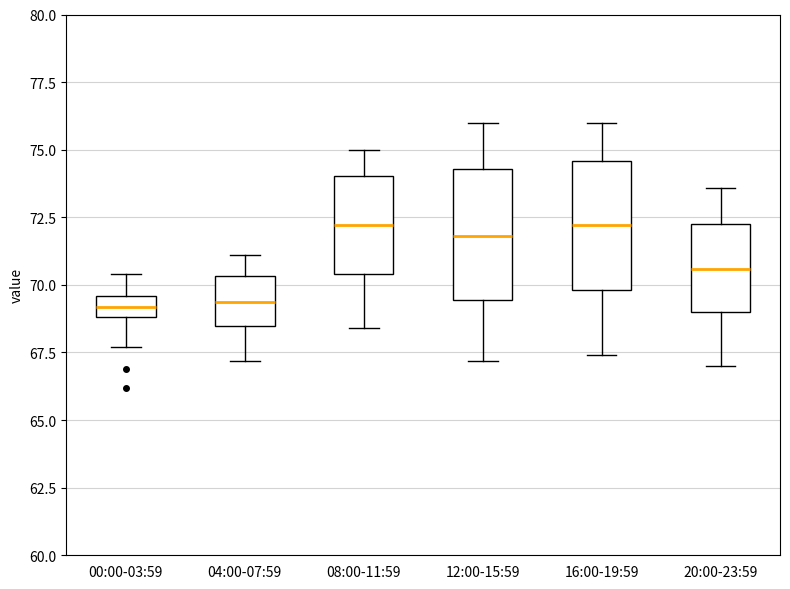

Reading left to right, read every box against the y-axis: the position of its median line, the range the box covers, and the ends of its whiskers. The values are not printed on the chart, so give them approximately, as read against the axis.

00:00-03:59: median 69.0 (inside the box), box 69.0 to 69.5, whiskers 67.5 to 70.5
04:00-07:59: median 69.5, box 68.5 to 70.5, whiskers 67.0 to 71.0
08:00-11:59: median 72.0, box 70.5 to 74.0, whiskers 68.5 to 75.0
12:00-15:59: median 72.0, box 69.5 to 74.5, whiskers 67.0 to 76.0
16:00-19:59: median 72.0, box 70.0 to 74.5, whiskers 67.5 to 76.0
20:00-23:59: median 70.5, box 69.0 to 72.5, whiskers 67.0 to 73.5